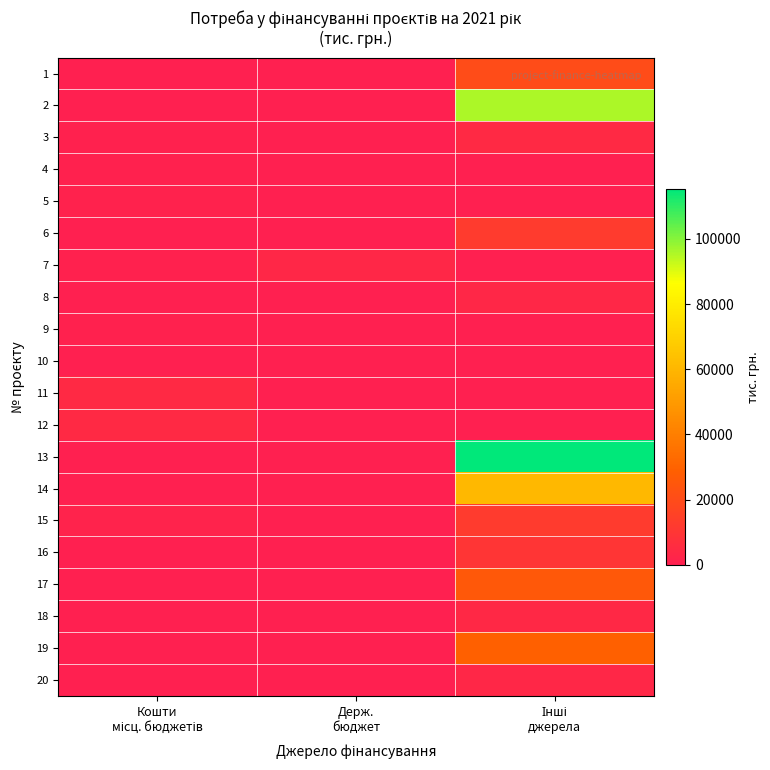

Which series has the largest total across all categories?

13